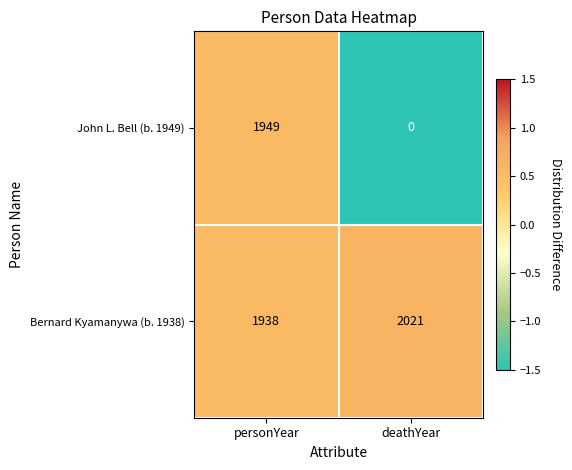

What is the difference between the John L. Bell (b. 1949) values at deathYear and personYear?

1949